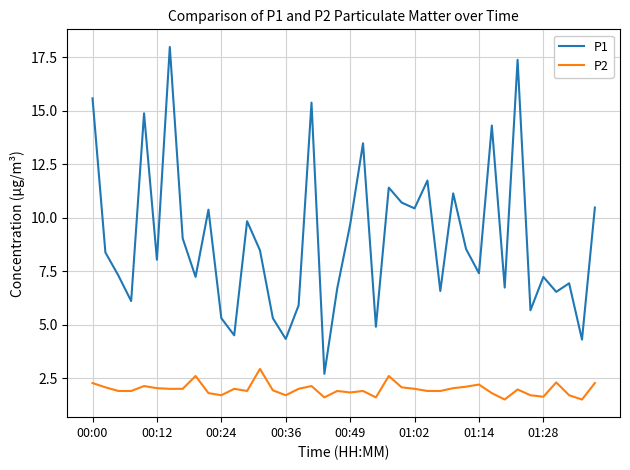

In P1, how many points are higher than both neighbors (excluding endpoints)?

13